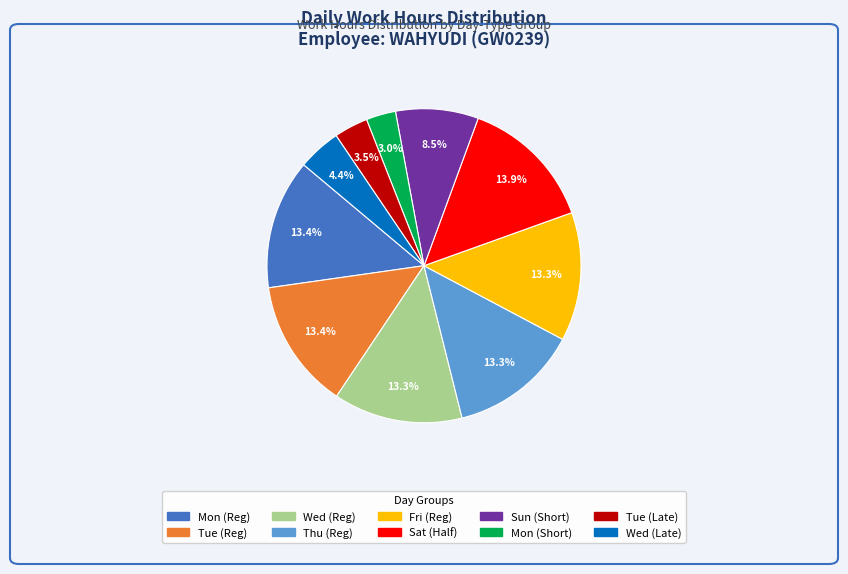

Is there a majority slice in this chart?

No